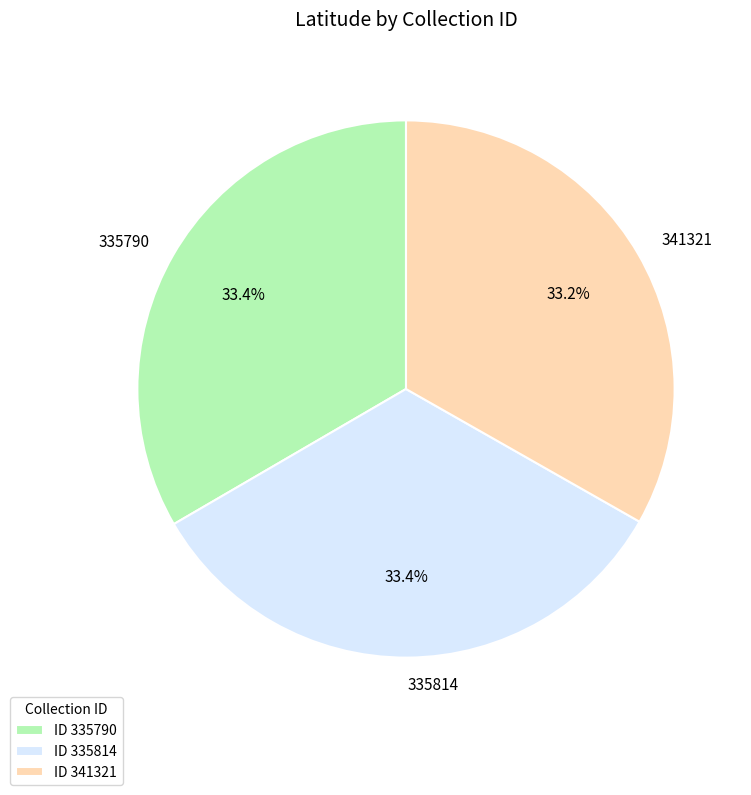

Count the number of slices in the pie.

3